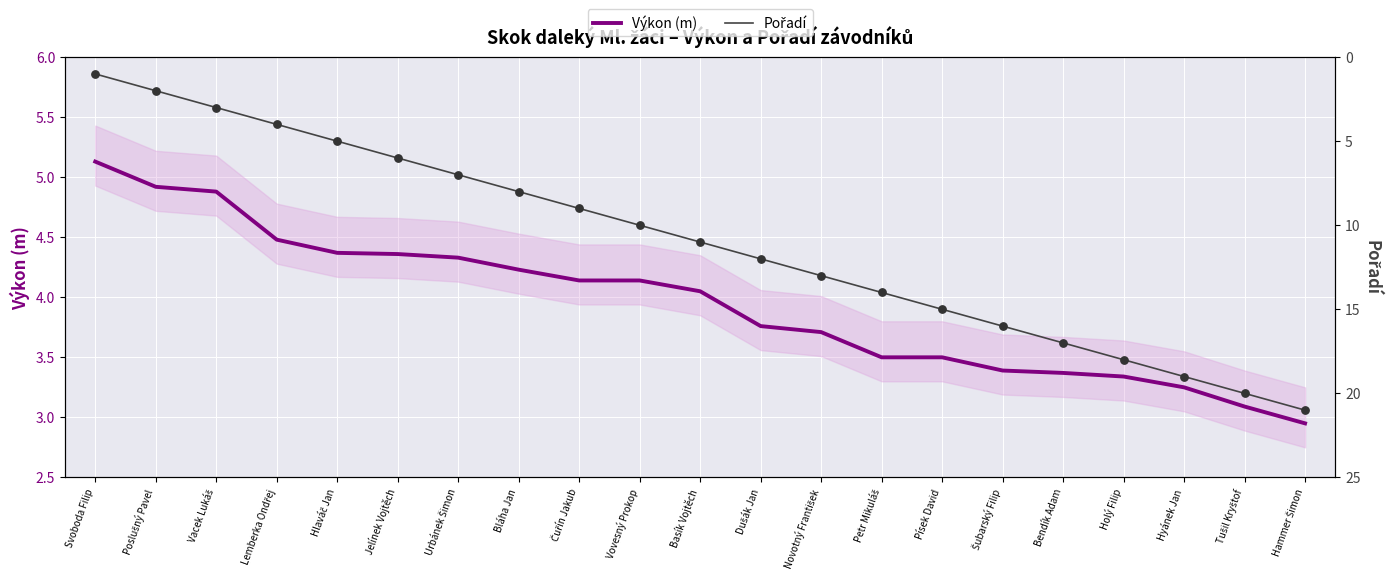

Is the value of Pořadí at Novotný František greater than the value of Výkon (m) at Vovesný Prokop?

Yes